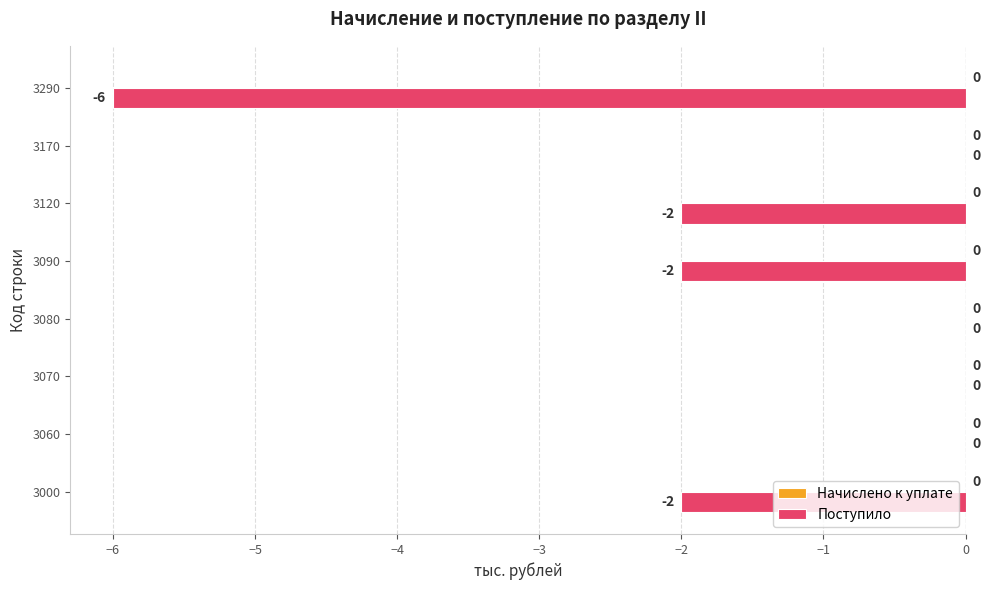

Is it true that the value at 3000 is -2?

True